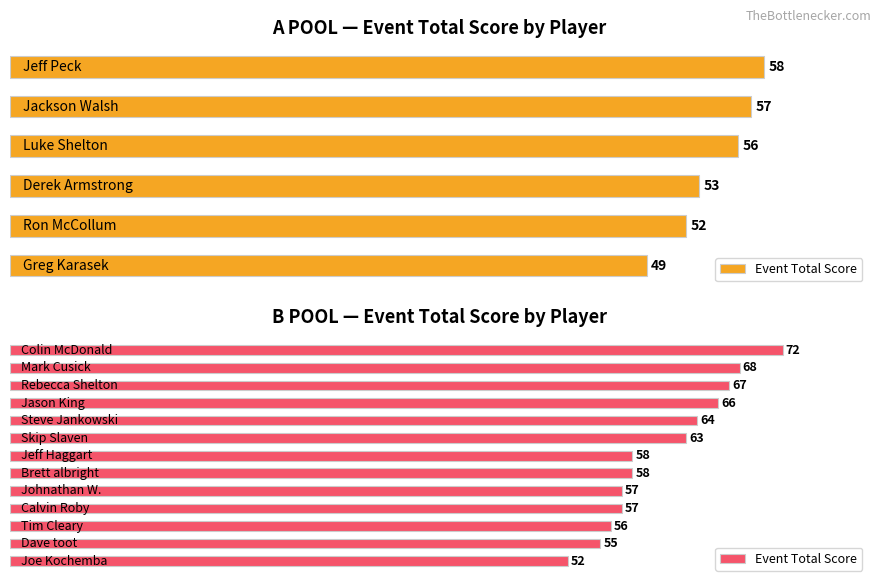

What is the value of the 3rd bar from the left?

56